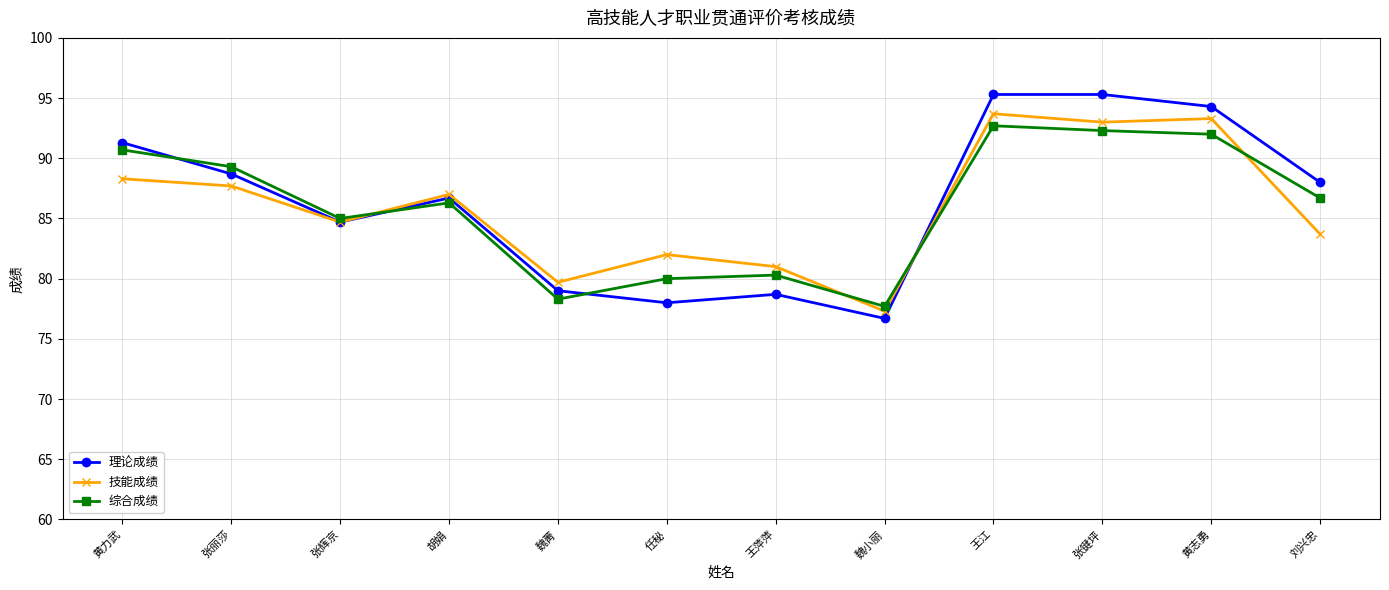

How many lines are shown in the chart?

3